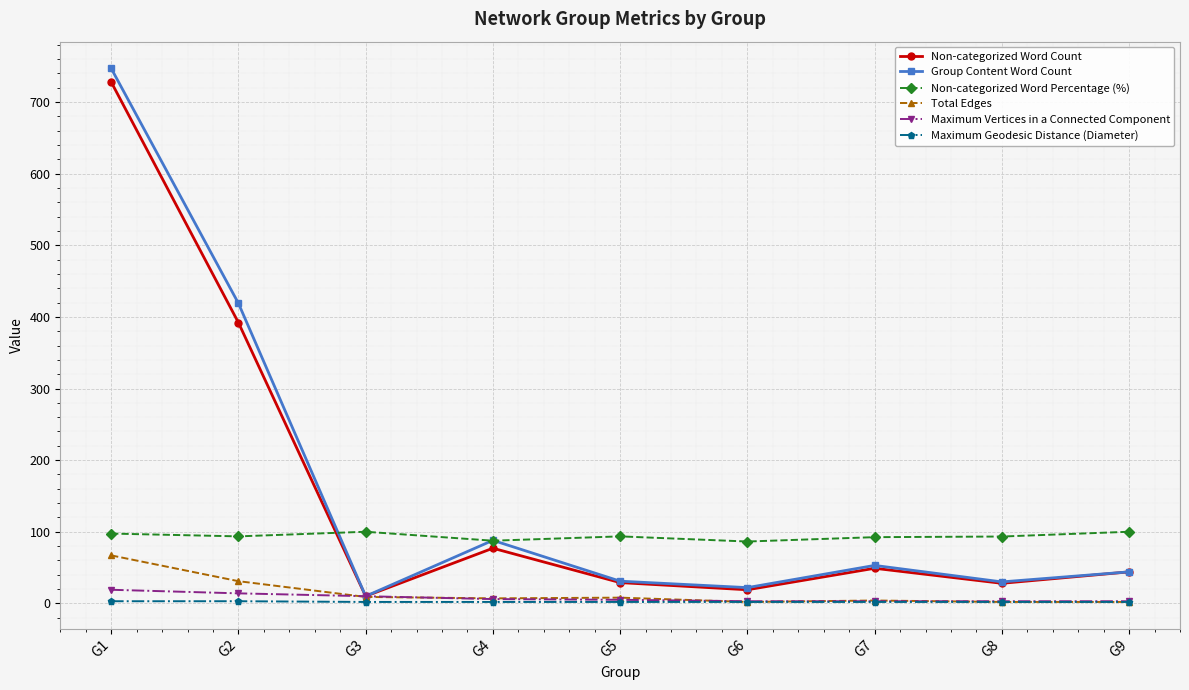

How many data points does each series have?

9